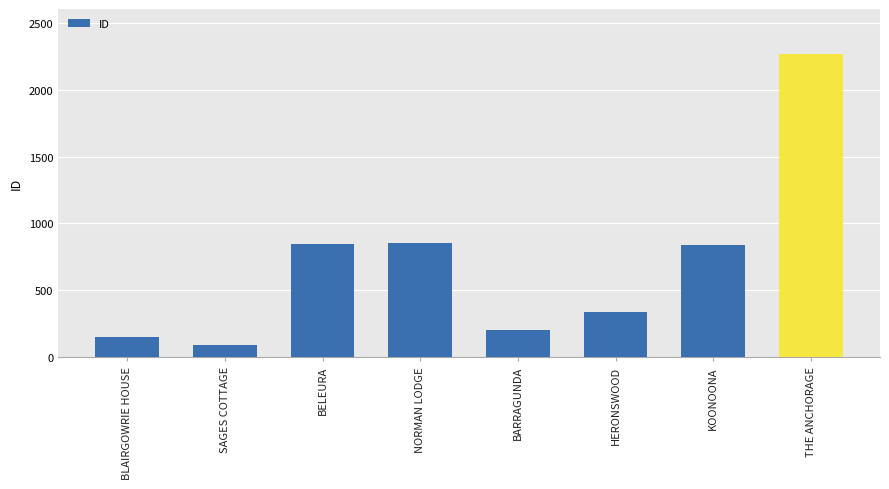

At which category does the chart reach its minimum across all series?

SAGES COTTAGE